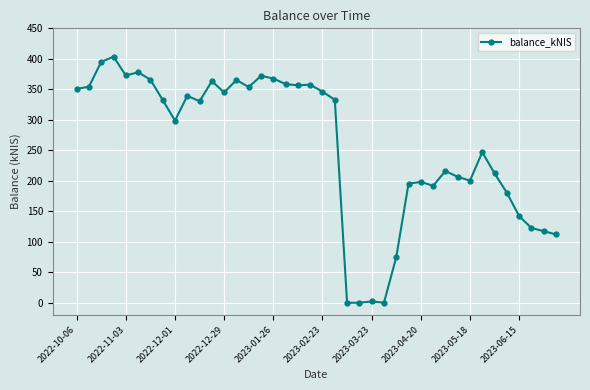

True or false: the data has more than 1 interior local peaks.

True